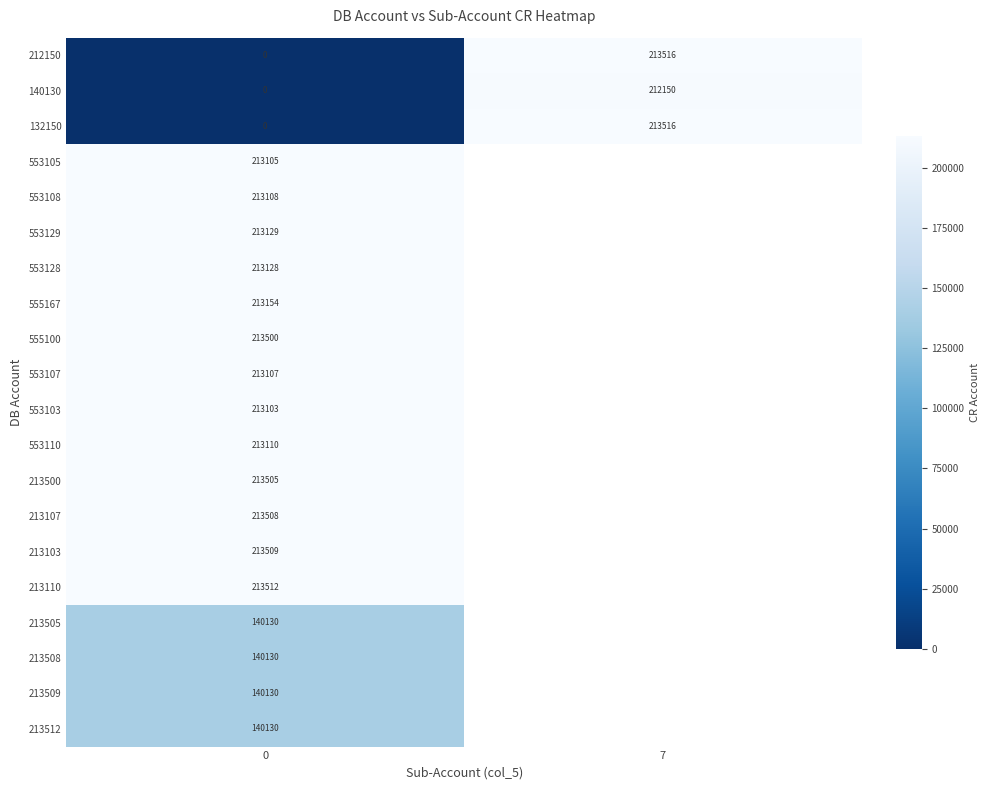

Which label corresponds to the largest value in the chart?

7